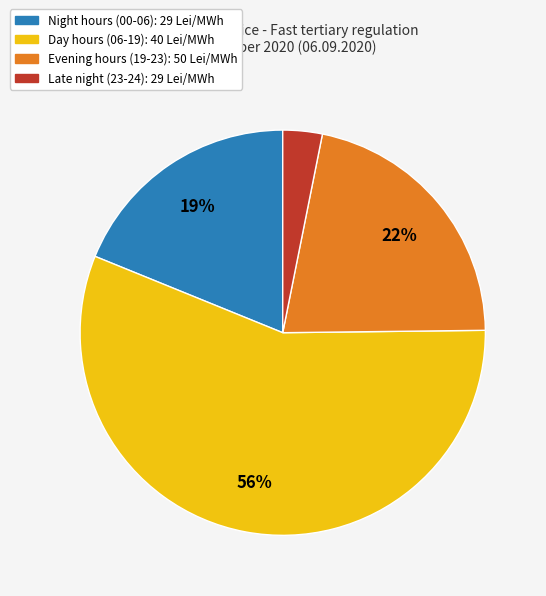

Is there a majority slice in this chart?

Yes